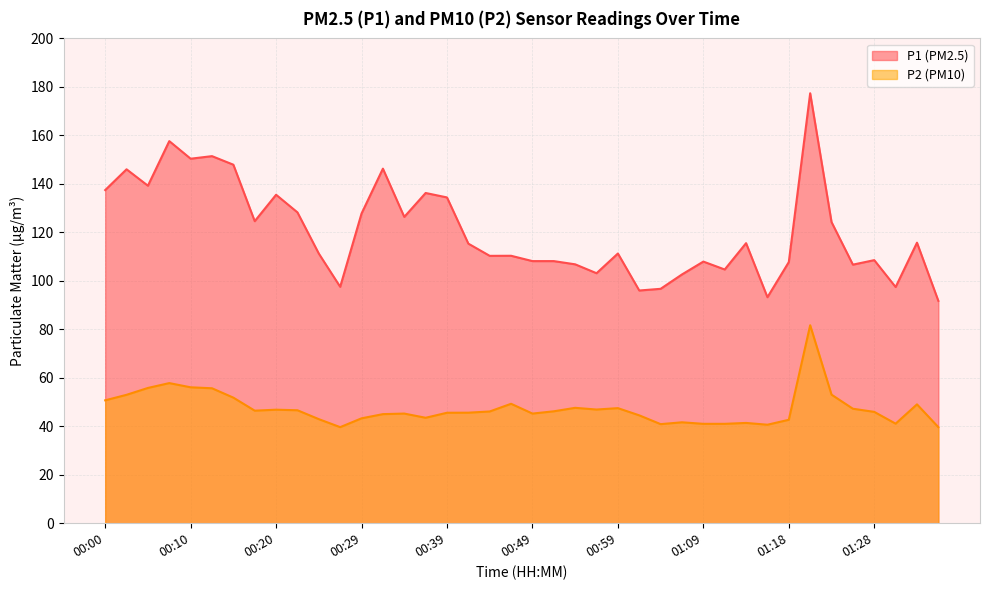

How many interior local valleys does the P1 series have?

12